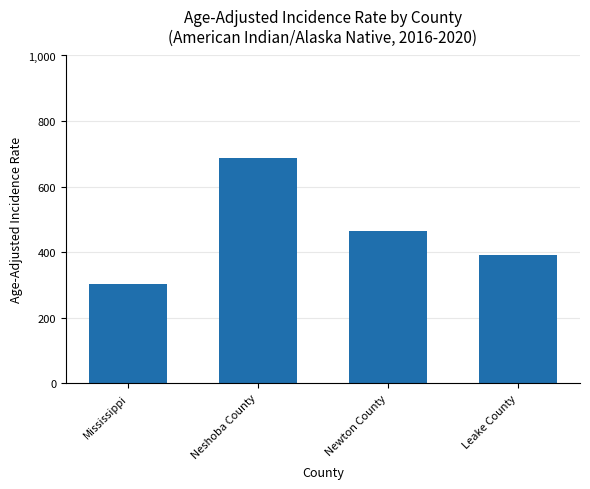

What is the change in value from Newton County to Leake County?

-75.9